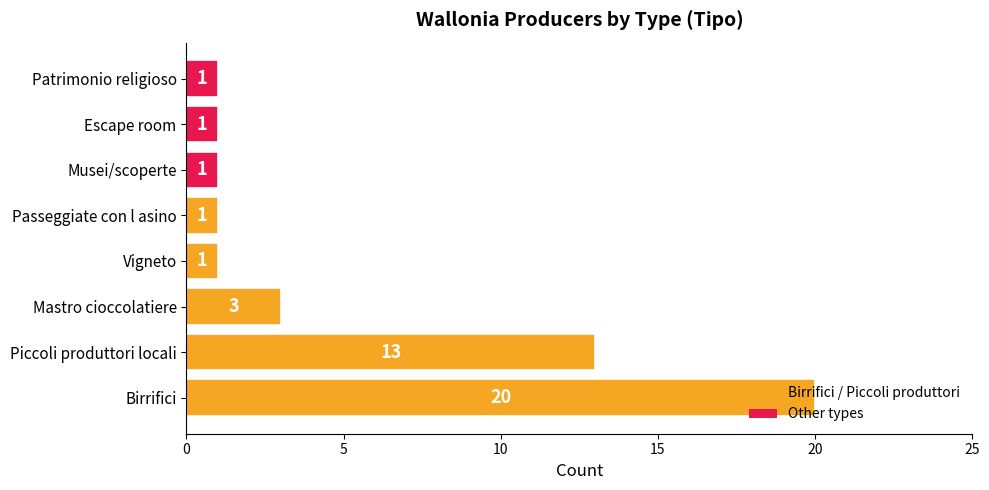

At which category does the chart reach its peak across all series?

Birrifici